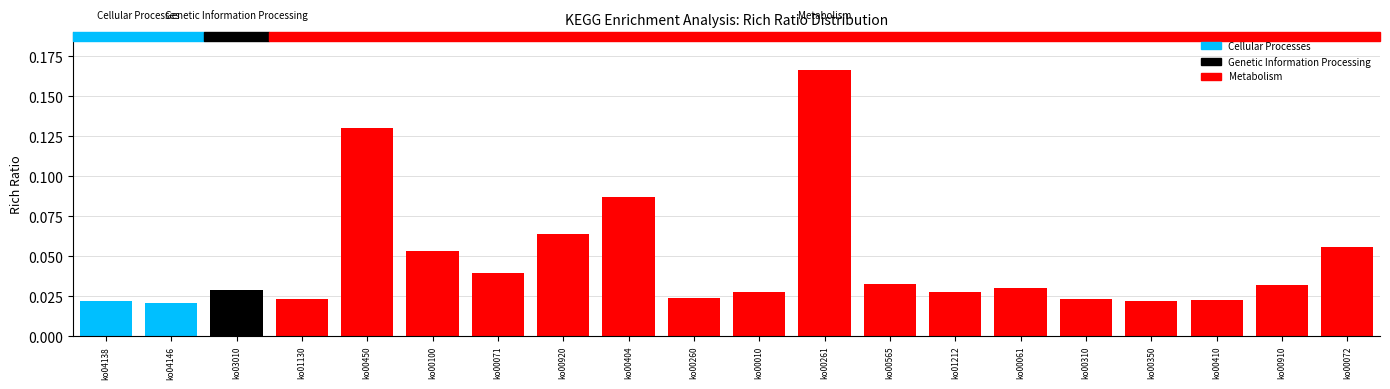

Between ko00404 and ko00350, which is larger?

ko00404